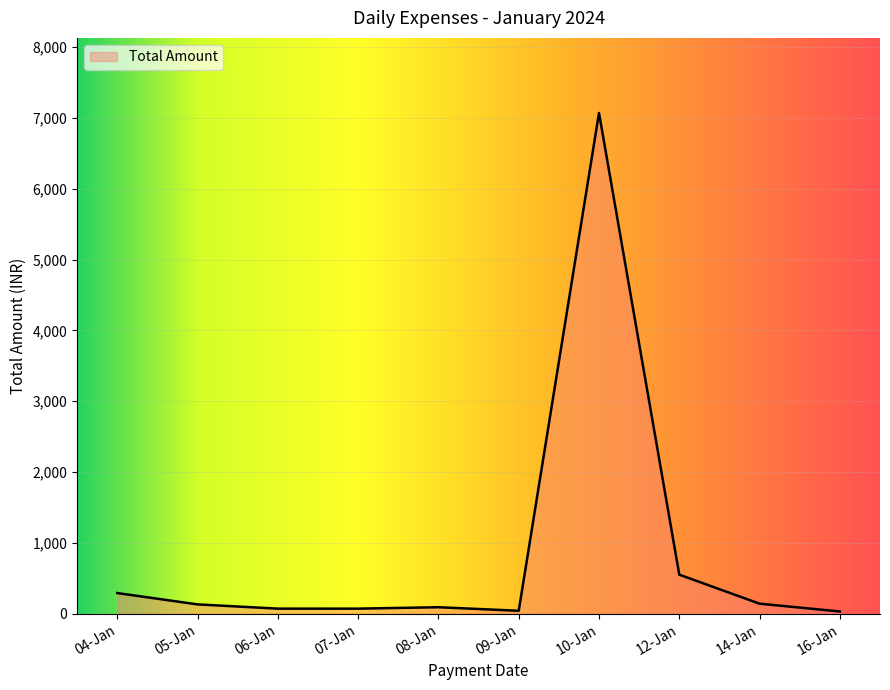

What is the difference between the maximum and minimum values?

7040